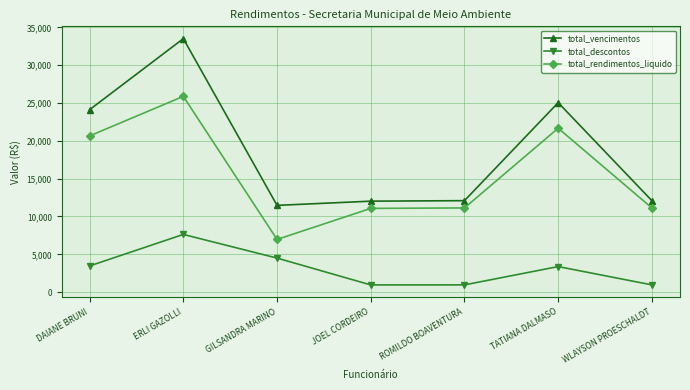

How many values in the total_vencimentos series exceed 12091?

5